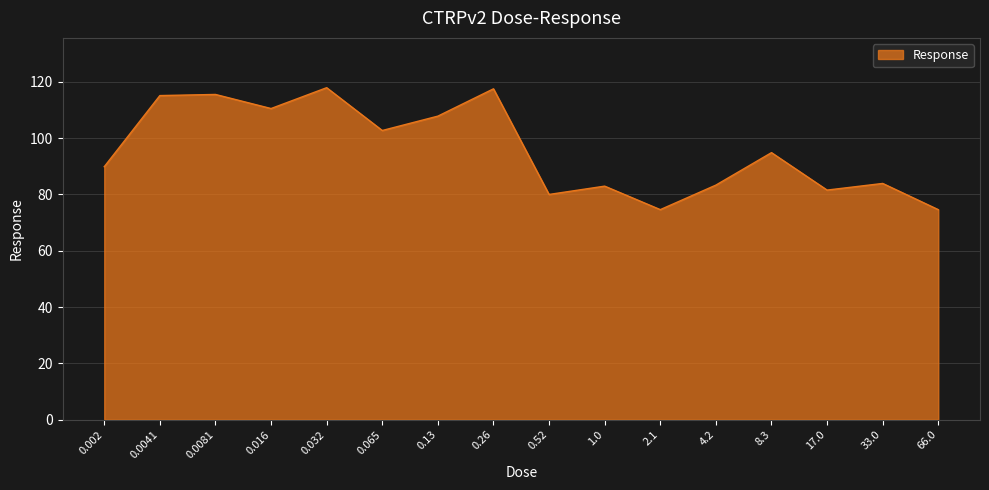

The value at 0.52 is 80.0. True or false?

True